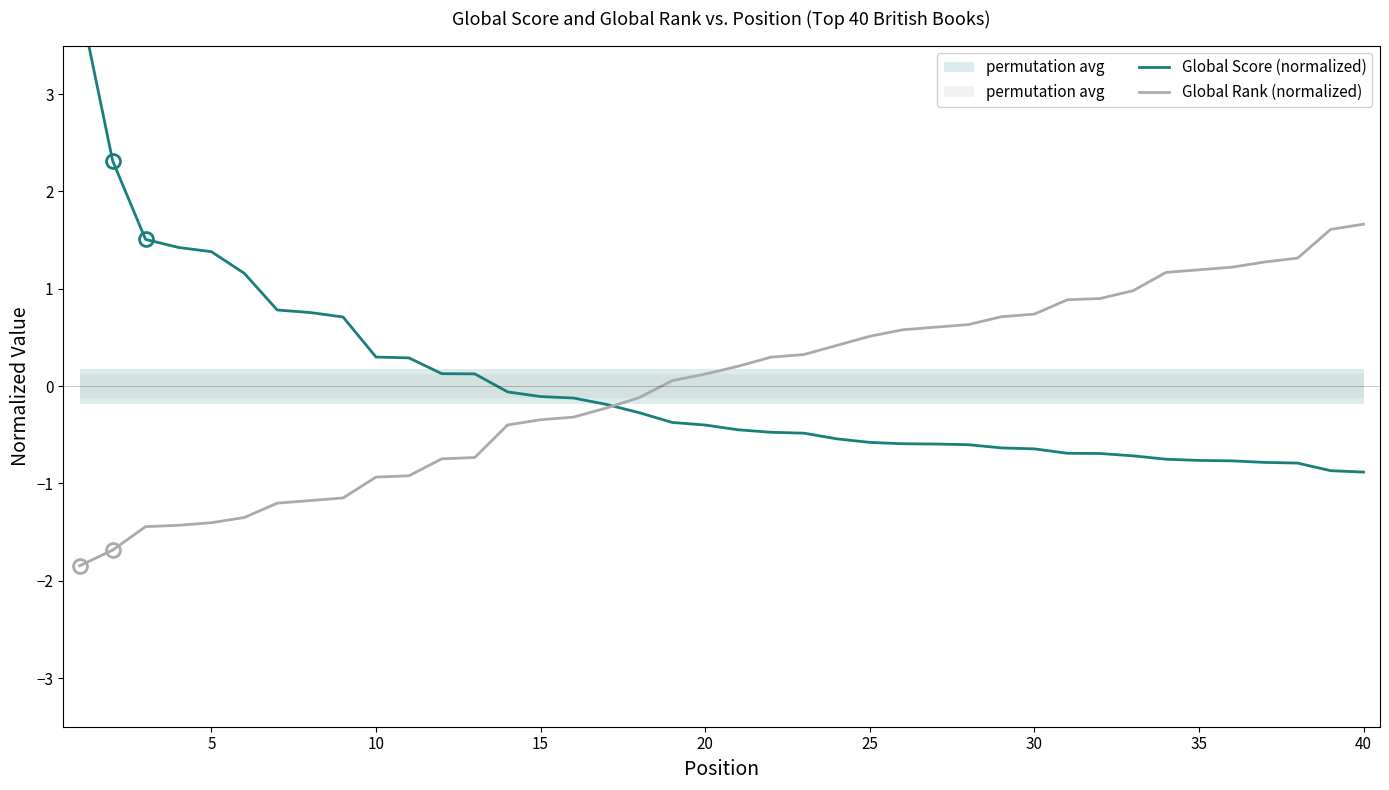

At how many categories does at least one series exceed 2?

2